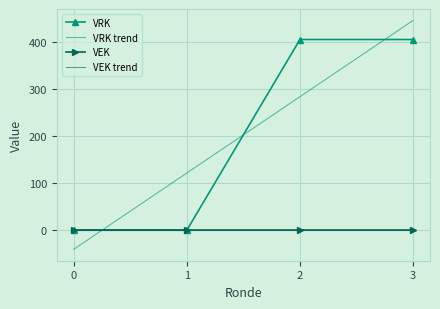

Reading left to right, list all the values displayed in this chart.

VRK: 0=0.0	1=0.0	2=406.0	3=406.0
VRK trend: 0=-40.6	1=121.8	2=284.2	3=446.6
VEK: 0=0.0	1=0.0	2=0.0	3=0.0
VEK trend: 0=0.0	1=0.0	2=0.0	3=0.0